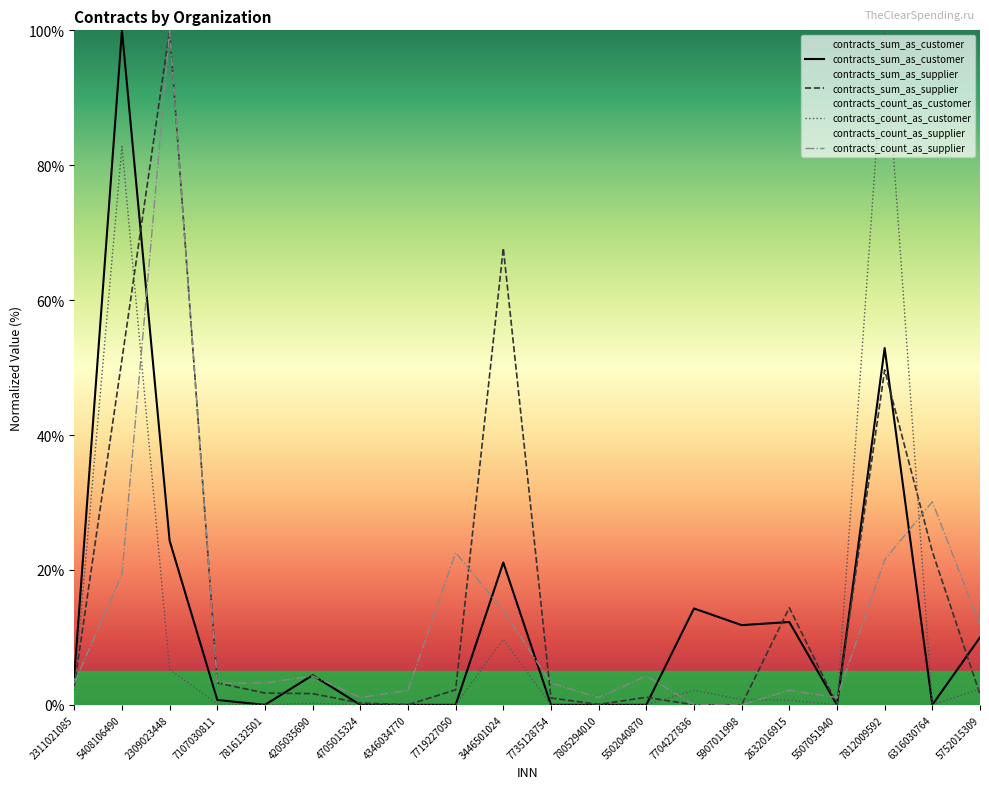

Count the number of categories in the chart.

20